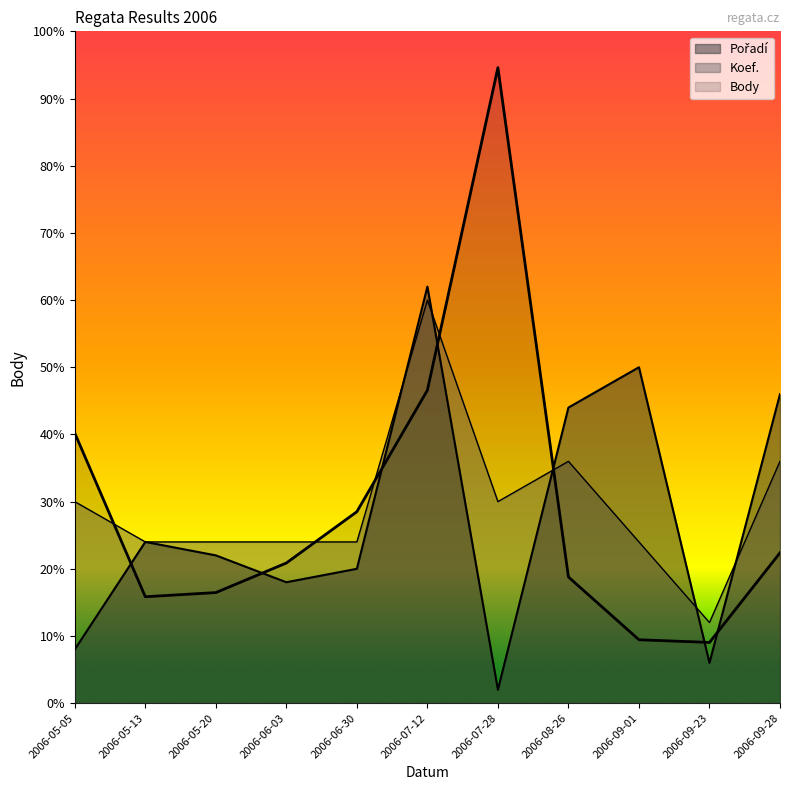

Which has a higher value, 2006-06-03 or 2006-09-01?

2006-06-03